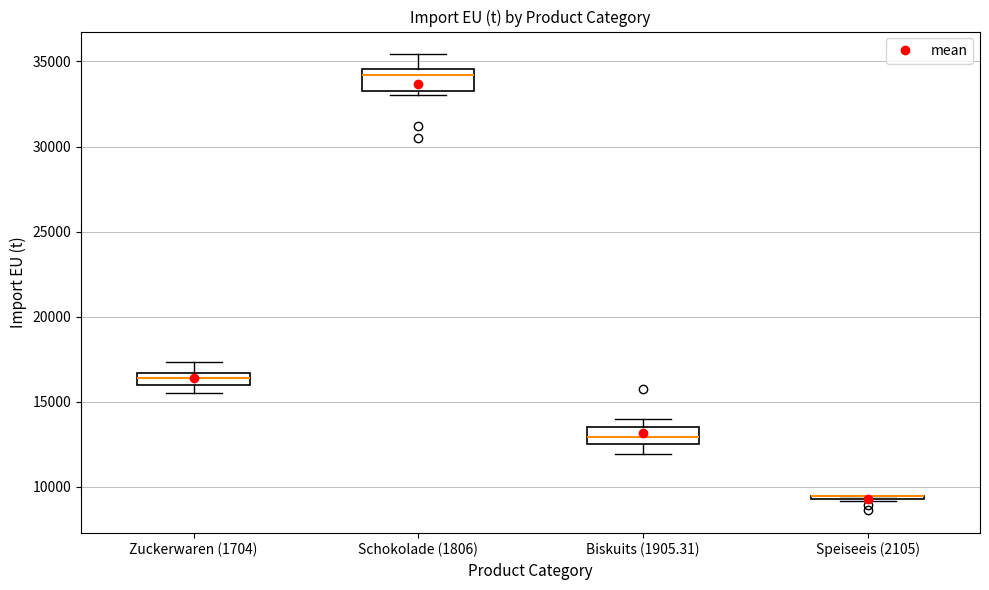

Where does the lower whisker of the box for Zuckerwaren (1704) end on the y-axis? The values are not printed on the chart, so give them approximately, as read against the axis.

15500